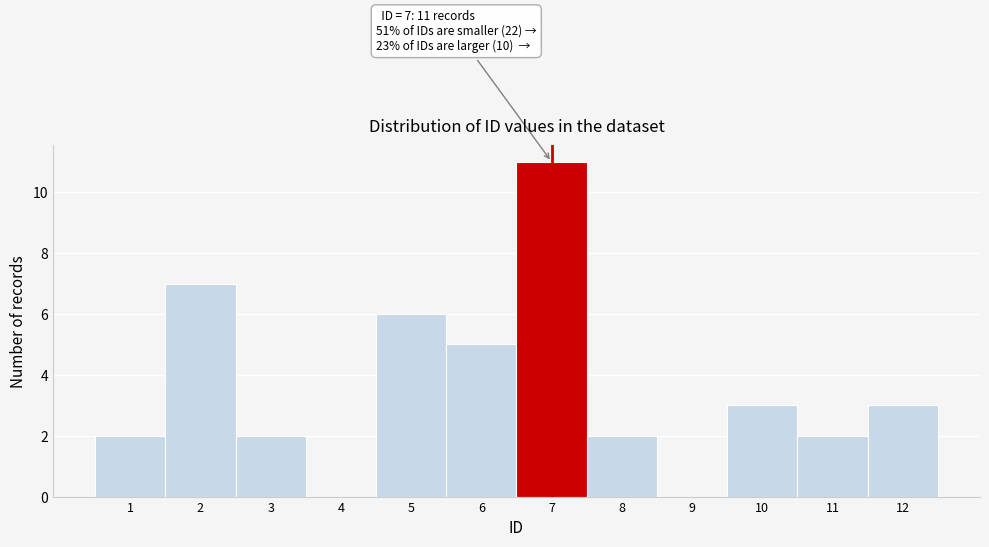

Over which range of the x-axis is the bar tallest?

6.5 to 7.5